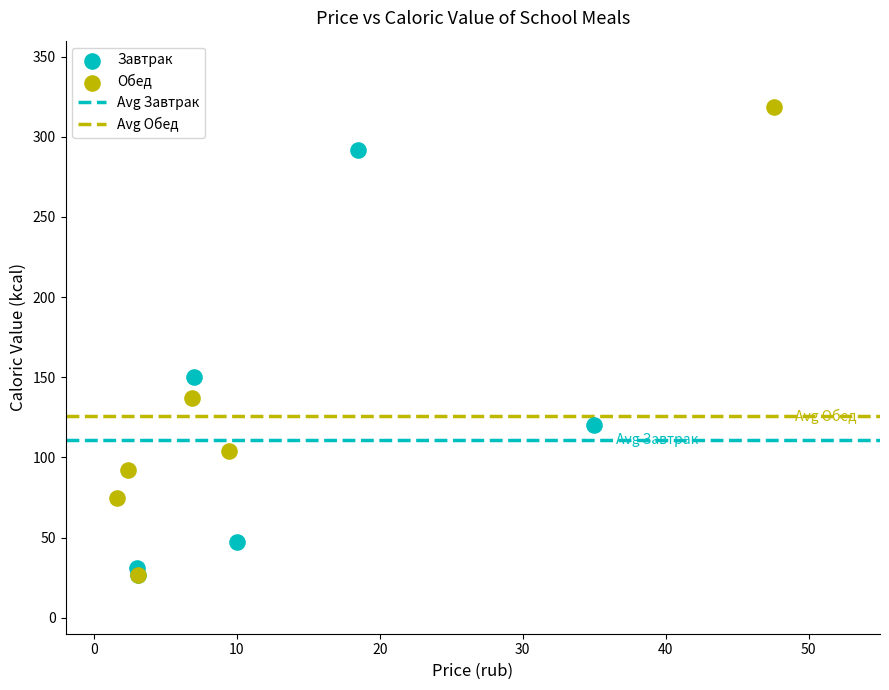

Which series has the widest spread of Y values?

Обед